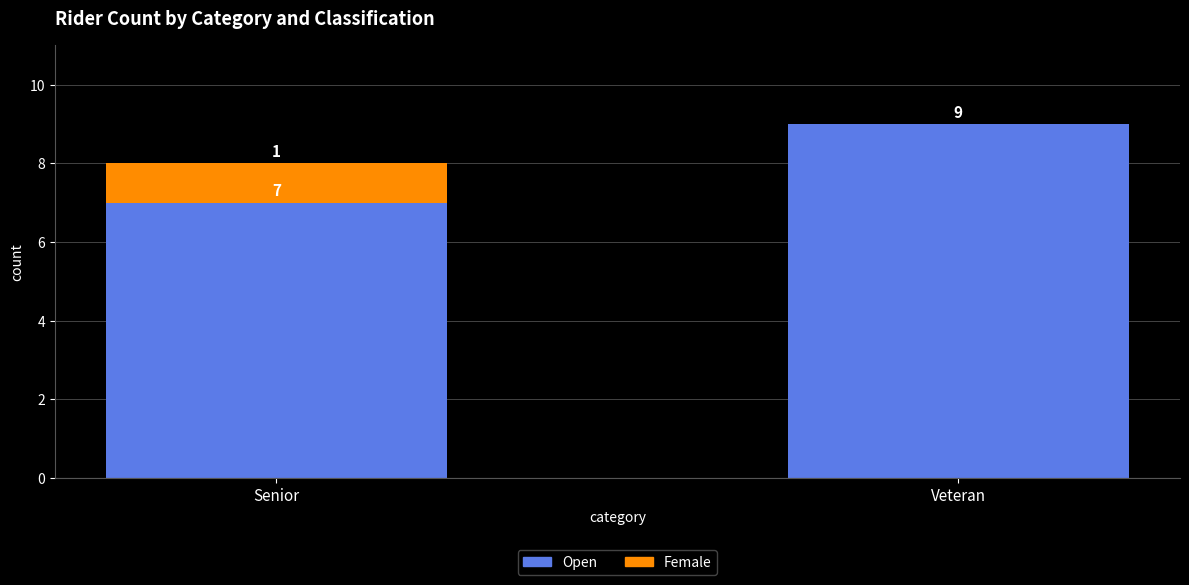

At which label does Open reach its peak?

Veteran